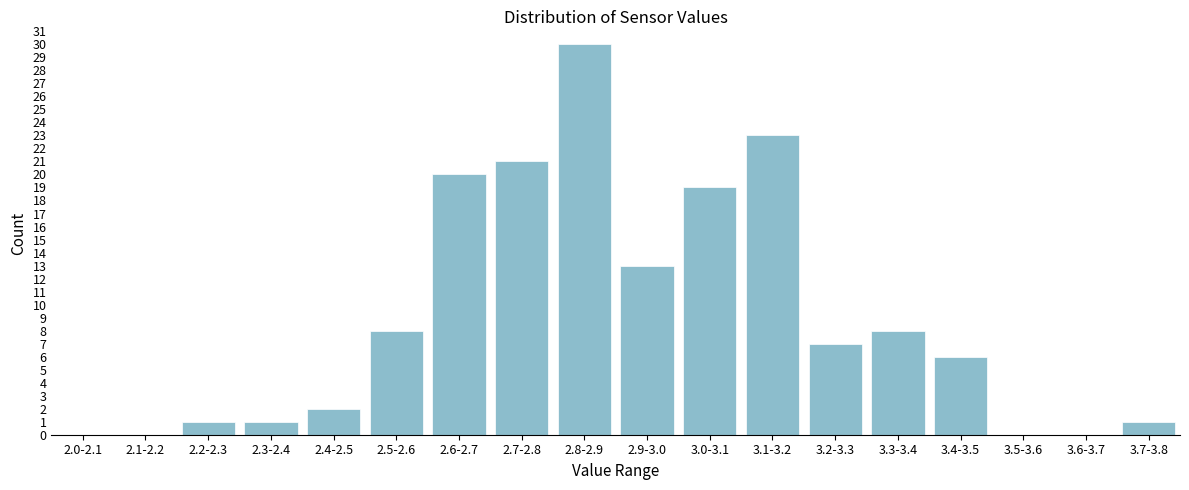

Reading left to right, extract all data points from this chart.

2.0-2.1=0	2.1-2.2=0	2.2-2.3=1	2.3-2.4=1	2.4-2.5=2	2.5-2.6=8	2.6-2.7=20	2.7-2.8=21	2.8-2.9=30	2.9-3.0=13	3.0-3.1=19	3.1-3.2=23	3.2-3.3=7	3.3-3.4=8	3.4-3.5=6	3.5-3.6=0	3.6-3.7=0	3.7-3.8=1